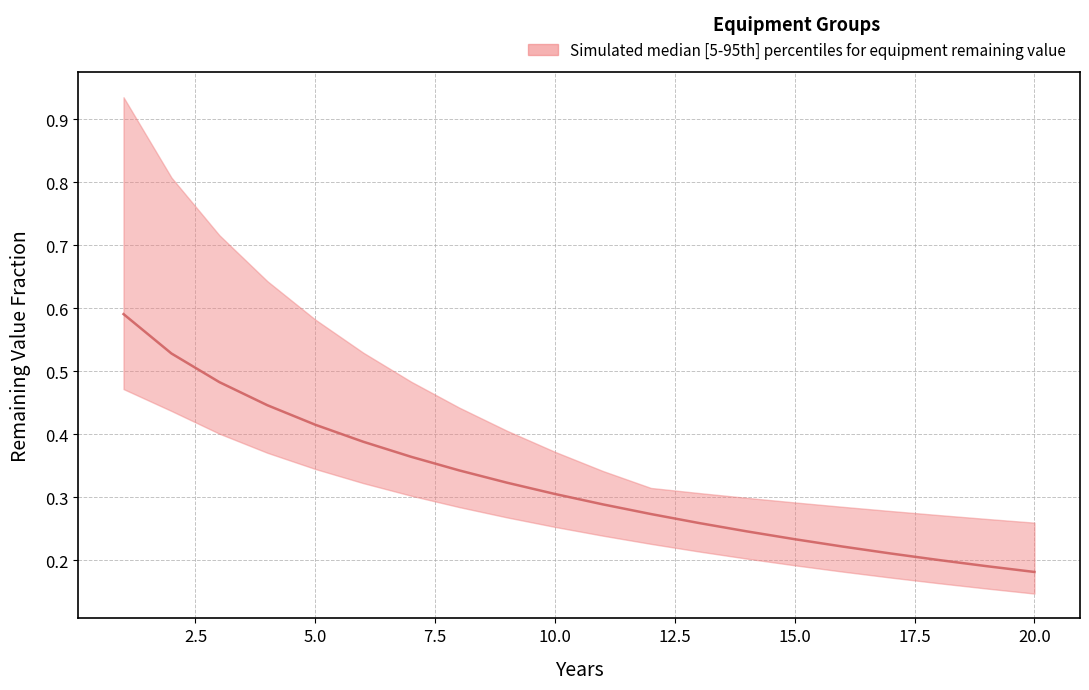

Does the chart have visible grid lines?

Yes